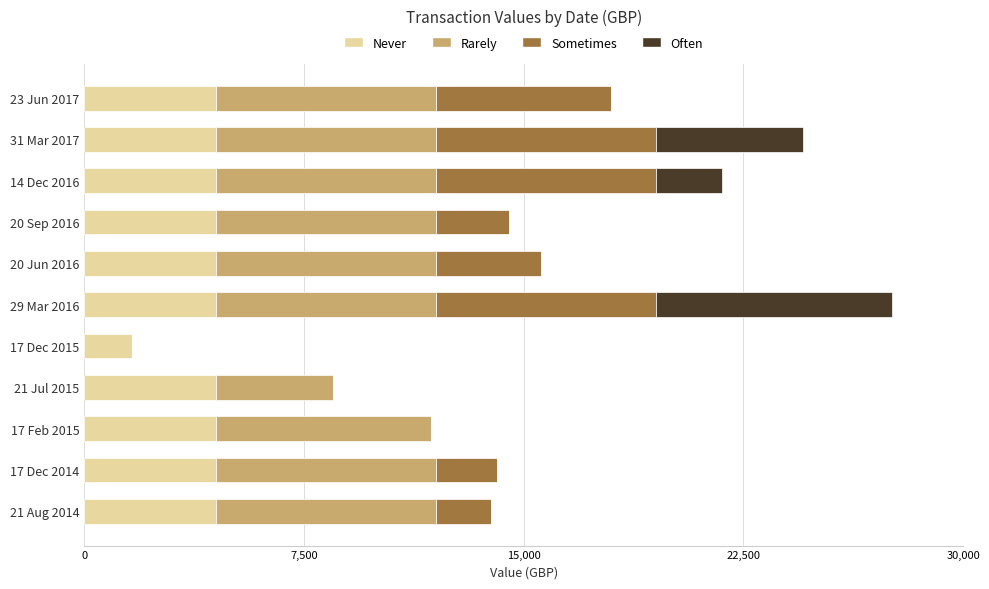

The Never series shows 1637.4 at 17 Dec 2015. True or false?

True